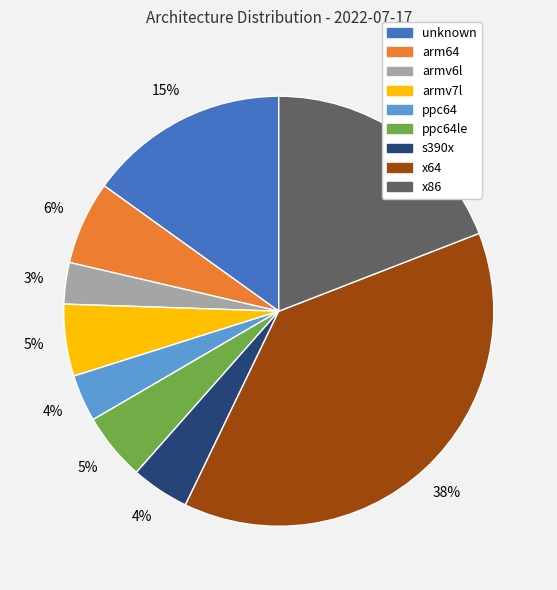

Does any single category account for the majority?

No